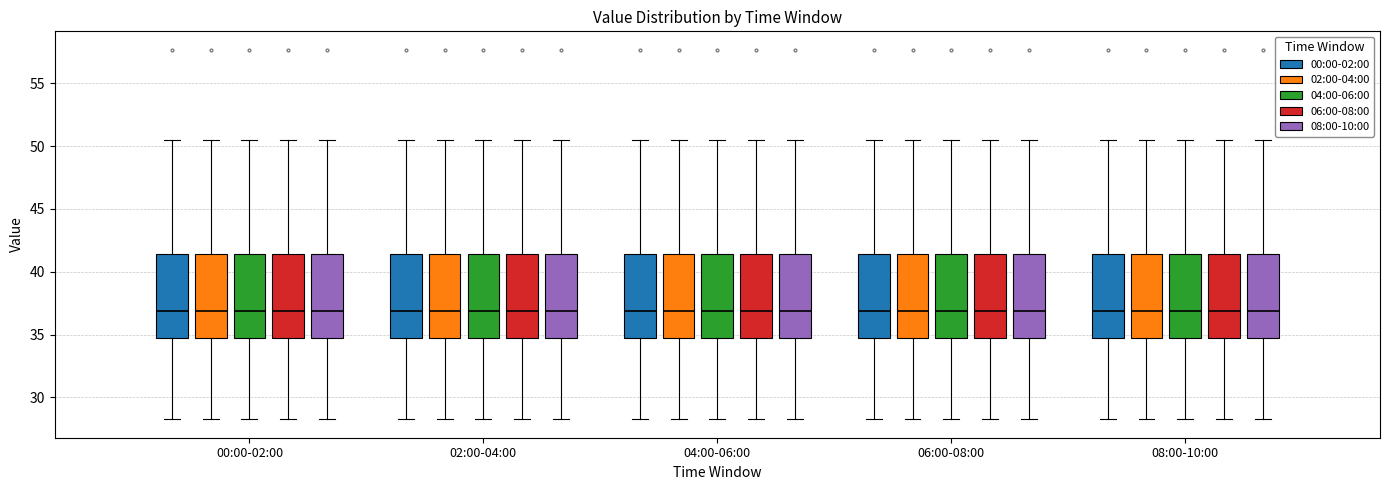

Reading left to right, read every box against the y-axis: the position of its median line, the range the box covers, and the ends of its whiskers. The values are not printed on the chart, so give them approximately, as read against the axis.

00:00-02:00 (00:00-02:00): median 37.0, box 34.5 to 41.5, whiskers 28.5 to 50.5
00:00-02:00 (02:00-04:00): median 37.0, box 34.5 to 41.5, whiskers 28.5 to 50.5
00:00-02:00 (04:00-06:00): median 37.0, box 34.5 to 41.5, whiskers 28.5 to 50.5
00:00-02:00 (06:00-08:00): median 37.0, box 34.5 to 41.5, whiskers 28.5 to 50.5
00:00-02:00 (08:00-10:00): median 37.0, box 34.5 to 41.5, whiskers 28.5 to 50.5
02:00-04:00 (00:00-02:00): median 37.0, box 34.5 to 41.5, whiskers 28.5 to 50.5
02:00-04:00 (02:00-04:00): median 37.0, box 34.5 to 41.5, whiskers 28.5 to 50.5
02:00-04:00 (04:00-06:00): median 37.0, box 34.5 to 41.5, whiskers 28.5 to 50.5
02:00-04:00 (06:00-08:00): median 37.0, box 34.5 to 41.5, whiskers 28.5 to 50.5
02:00-04:00 (08:00-10:00): median 37.0, box 34.5 to 41.5, whiskers 28.5 to 50.5
04:00-06:00 (00:00-02:00): median 37.0, box 34.5 to 41.5, whiskers 28.5 to 50.5
04:00-06:00 (02:00-04:00): median 37.0, box 34.5 to 41.5, whiskers 28.5 to 50.5
04:00-06:00 (04:00-06:00): median 37.0, box 34.5 to 41.5, whiskers 28.5 to 50.5
04:00-06:00 (06:00-08:00): median 37.0, box 34.5 to 41.5, whiskers 28.5 to 50.5
04:00-06:00 (08:00-10:00): median 37.0, box 34.5 to 41.5, whiskers 28.5 to 50.5
06:00-08:00 (00:00-02:00): median 37.0, box 34.5 to 41.5, whiskers 28.5 to 50.5
06:00-08:00 (02:00-04:00): median 37.0, box 34.5 to 41.5, whiskers 28.5 to 50.5
06:00-08:00 (04:00-06:00): median 37.0, box 34.5 to 41.5, whiskers 28.5 to 50.5
06:00-08:00 (06:00-08:00): median 37.0, box 34.5 to 41.5, whiskers 28.5 to 50.5
06:00-08:00 (08:00-10:00): median 37.0, box 34.5 to 41.5, whiskers 28.5 to 50.5
08:00-10:00 (00:00-02:00): median 37.0, box 34.5 to 41.5, whiskers 28.5 to 50.5
08:00-10:00 (02:00-04:00): median 37.0, box 34.5 to 41.5, whiskers 28.5 to 50.5
08:00-10:00 (04:00-06:00): median 37.0, box 34.5 to 41.5, whiskers 28.5 to 50.5
08:00-10:00 (06:00-08:00): median 37.0, box 34.5 to 41.5, whiskers 28.5 to 50.5
08:00-10:00 (08:00-10:00): median 37.0, box 34.5 to 41.5, whiskers 28.5 to 50.5